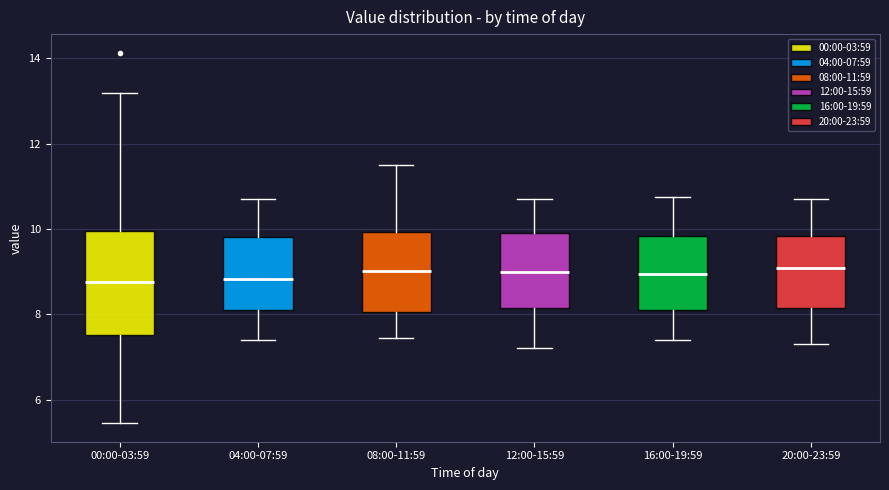

Which box is the tallest, from its lower edge to its upper edge?

00:00-03:59